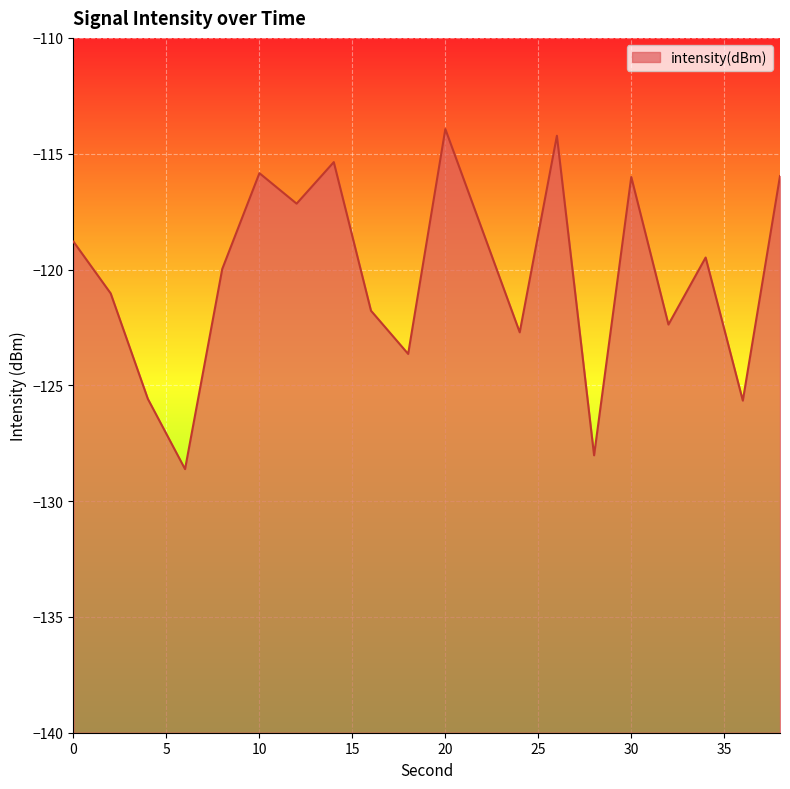

Rank the categories by value from lowest to highest.

6, 28, 36, 4, 18, 24, 32, 16, 2, 8, 34, 0, 22, 12, 30, 38, 10, 14, 26, 20